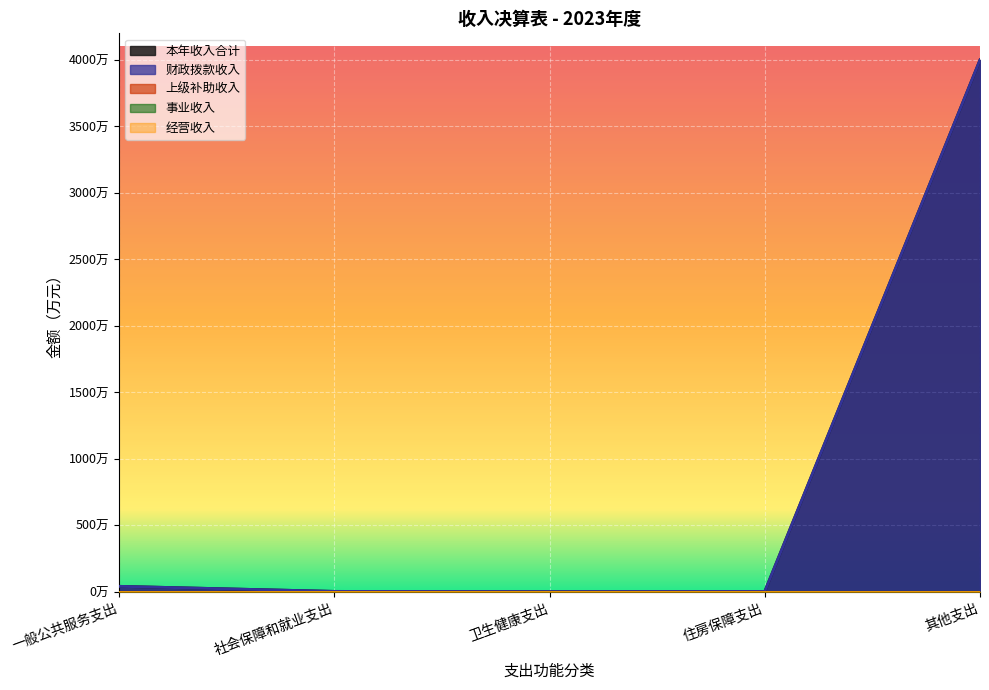

What is the difference between the 本年收入合计 values at 其他支出 and 社会保障和就业支出?

3996.4